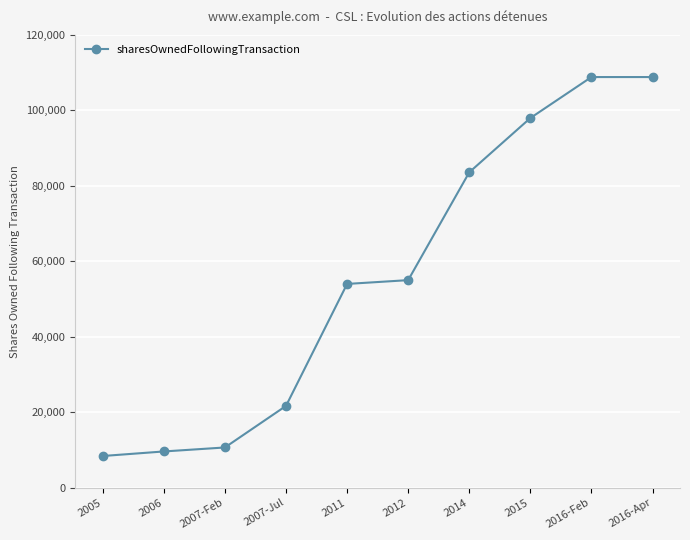

Does the chart display data point markers on the line(s)?

Yes